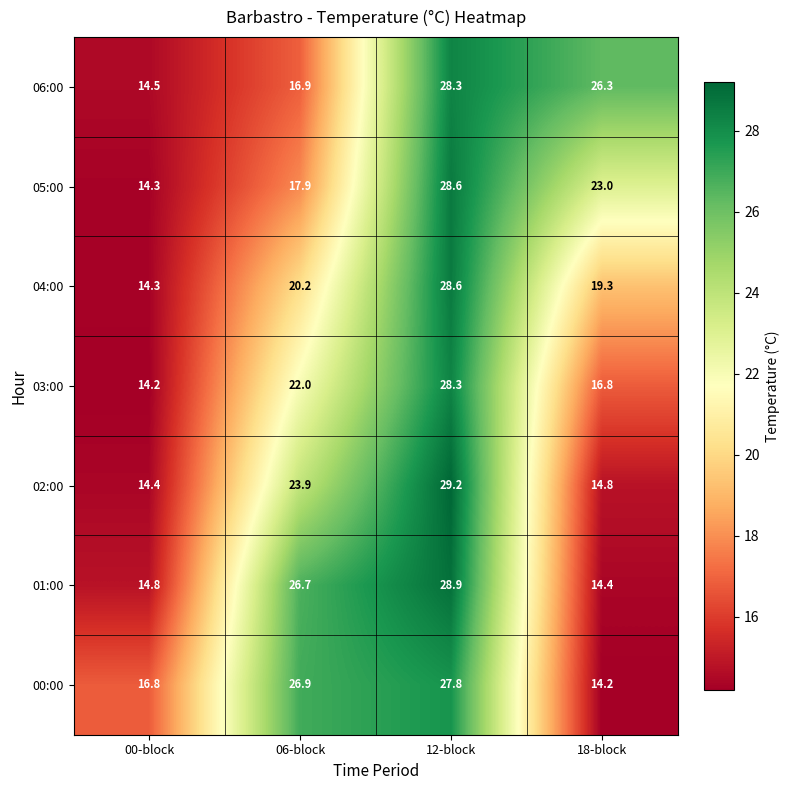

What is the difference between the second highest and second lowest values in the 00:00 series?

10.1